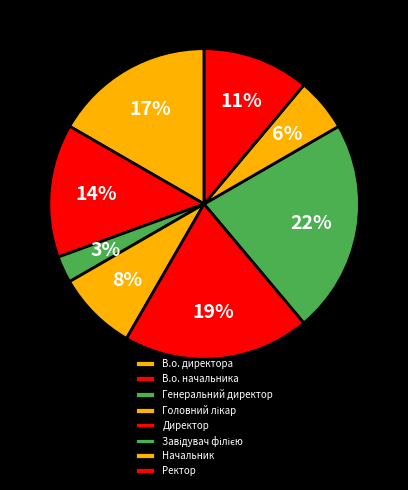

How many segments does this pie chart have?

8